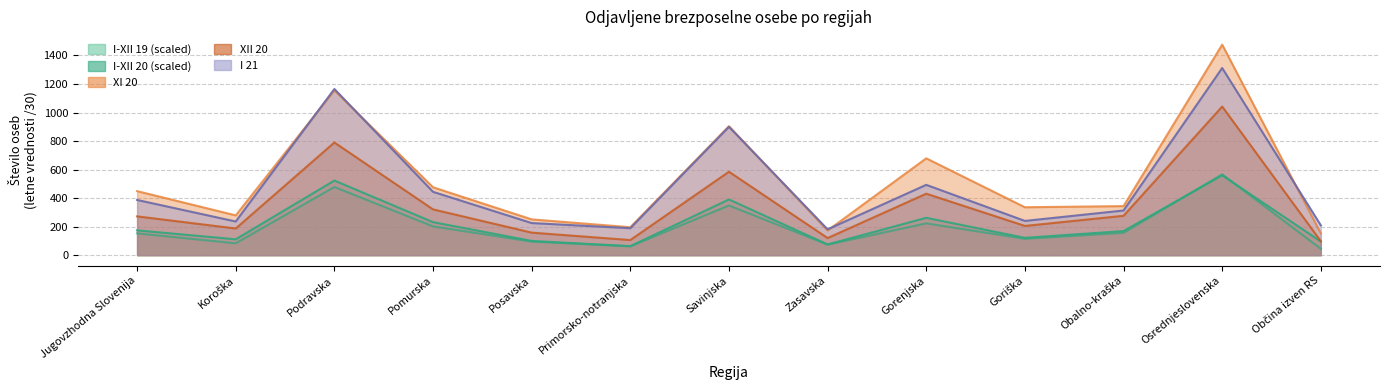

How many data points in XII 20 are above 272?

6